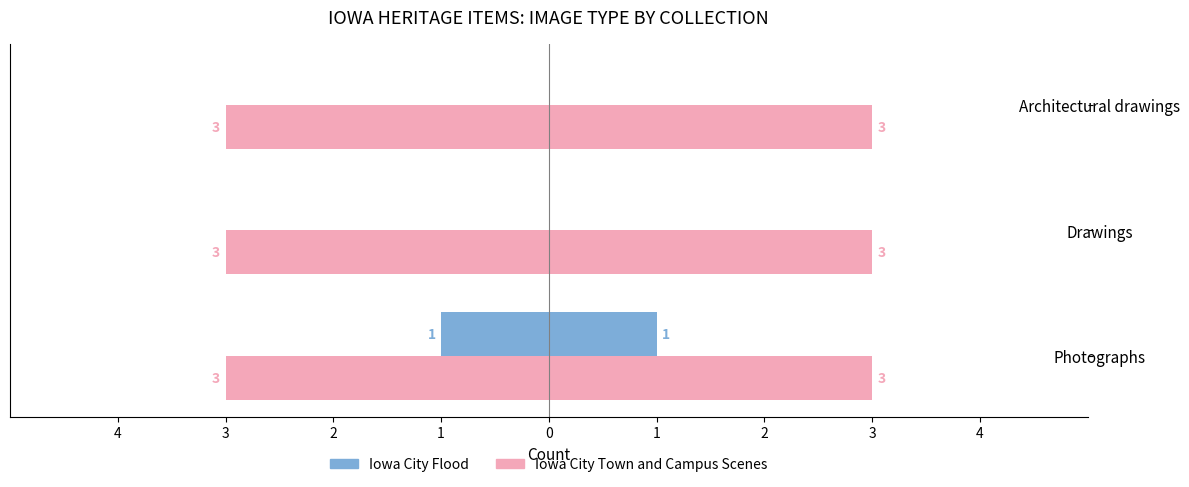

What are all the series names shown in the legend?

Iowa City Flood, Iowa City Town and Campus Scenes